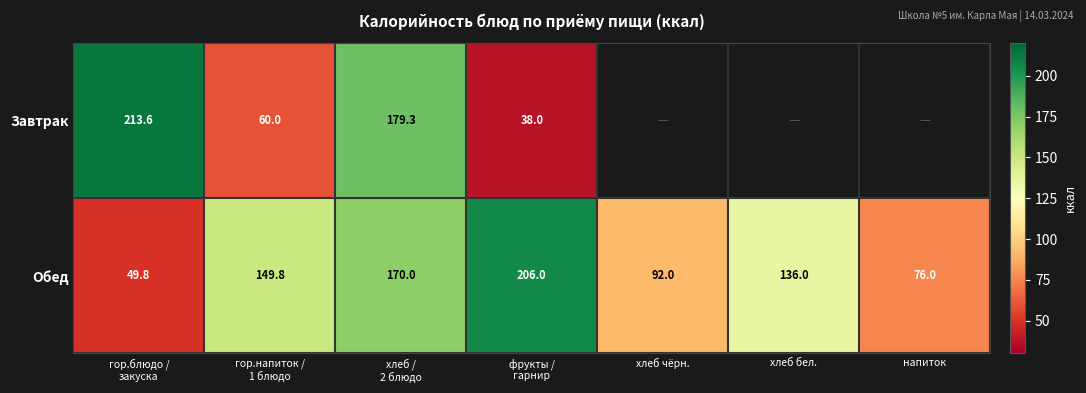

Count the number of categories in the chart.

7